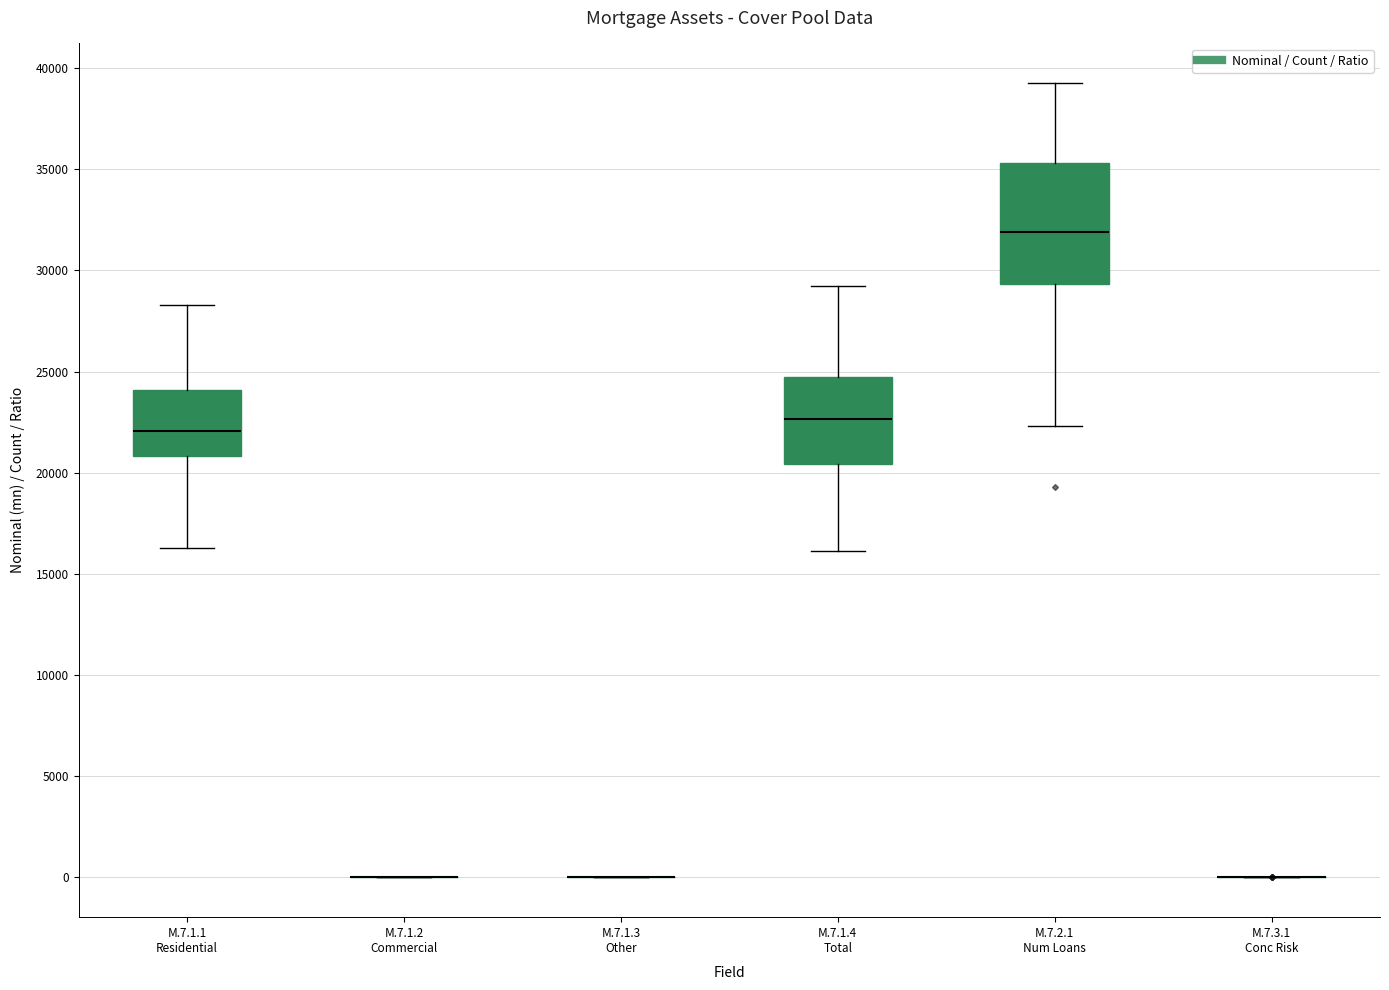

Reading left to right, read every box against the y-axis: the position of its median line, the range the box covers, and the ends of its whiskers. The values are not printed on the chart, so give them approximately, as read against the axis.

M.7.1.1 Residential: median 22000, box 21000 to 24000, whiskers 16500 to 28500
M.7.1.2 Commercial: box collapsed to a line at 0, whiskers 0 to 0
M.7.1.3 Other: box collapsed to a line at 0, whiskers 0 to 0
M.7.1.4 Total: median 22500, box 20500 to 24500, whiskers 16000 to 29000
M.7.2.1 Num Loans: median 32000, box 29500 to 35500, whiskers 22500 to 39500
M.7.3.1 Conc Risk: box collapsed to a line at 0, whiskers 0 to 0